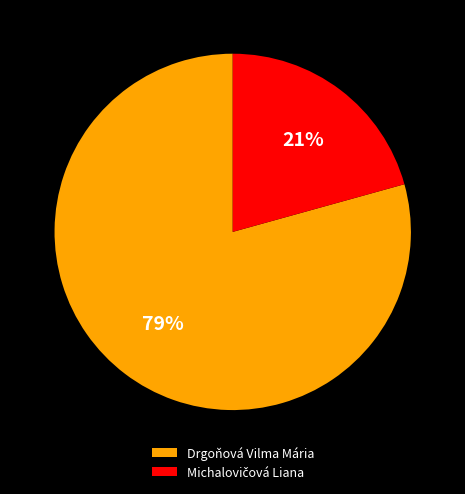

Count the number of slices in the pie.

2